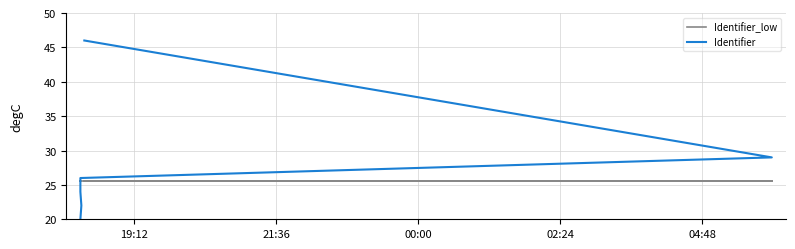

The value of Identifier at 02:24 is 19.5. True or false?

False